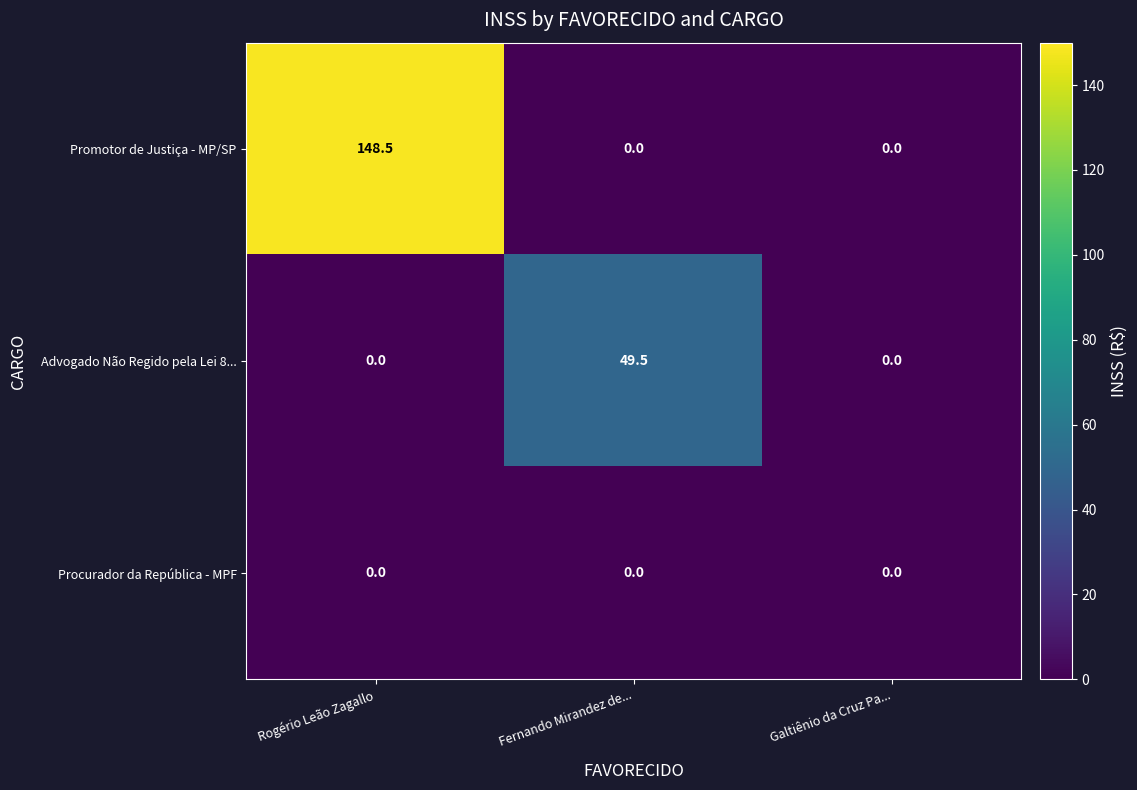

Reading left to right, list all the values displayed in this chart.

Promotor de Justiça - MP/SP: Rogério Leão Zagallo=148.5	Fernando Mirandez de...=0.0	Galtiênio da Cruz Pa...=0.0
Advogado Não Regido pela Lei 8...: Rogério Leão Zagallo=0.0	Fernando Mirandez de...=49.5	Galtiênio da Cruz Pa...=0.0
Procurador da República - MPF: Rogério Leão Zagallo=0.0	Fernando Mirandez de...=0.0	Galtiênio da Cruz Pa...=0.0